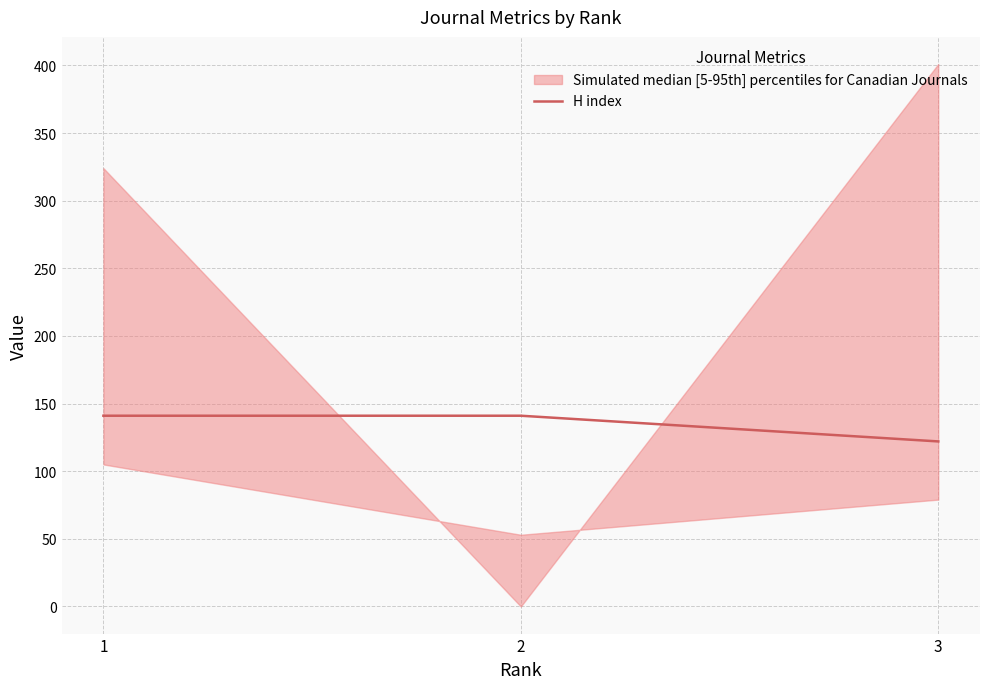

What is the sum of all values?

404